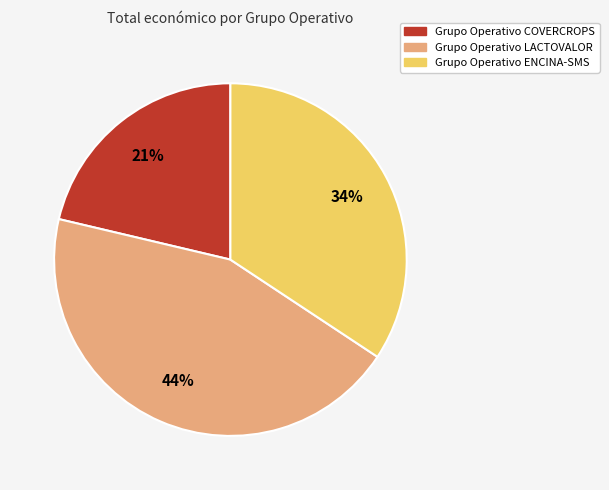

What is the ratio of the value at Grupo Operativo COVERCROPS to the value at Grupo Operativo ENCINA-SMS?

0.6